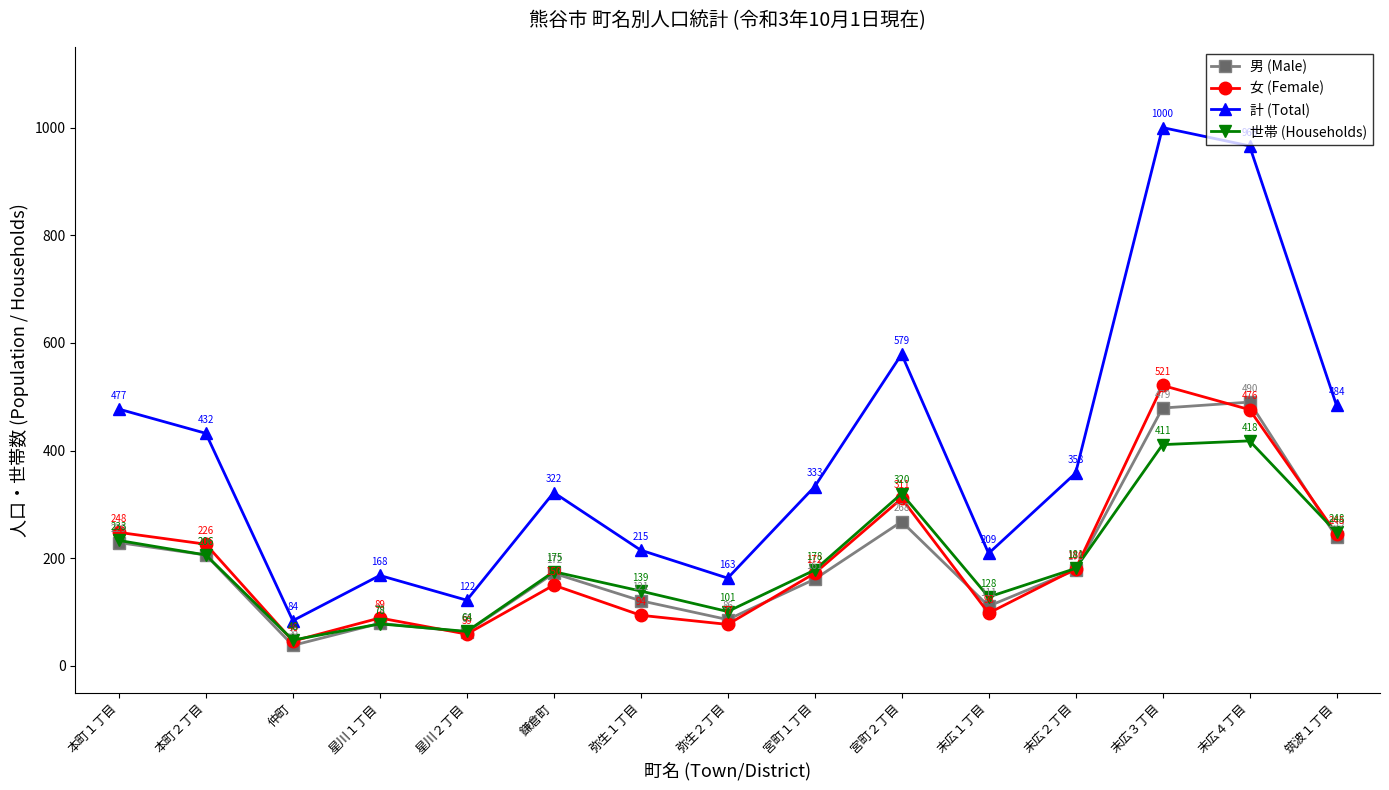

What is the total value across all series at 宮町２丁目?

1478